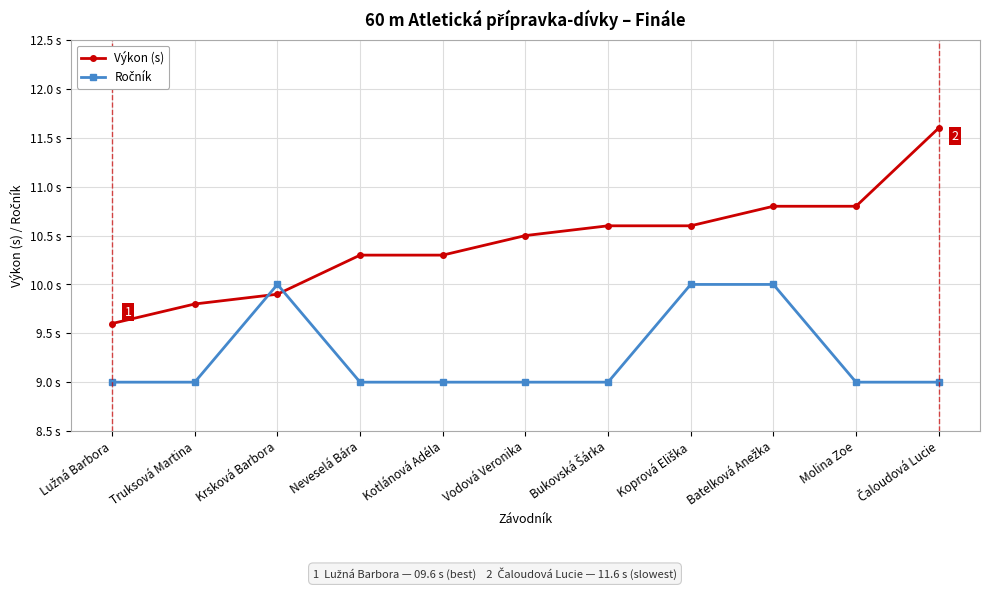

At which label is Výkon (s) closest to 10?

Krsková Barbora